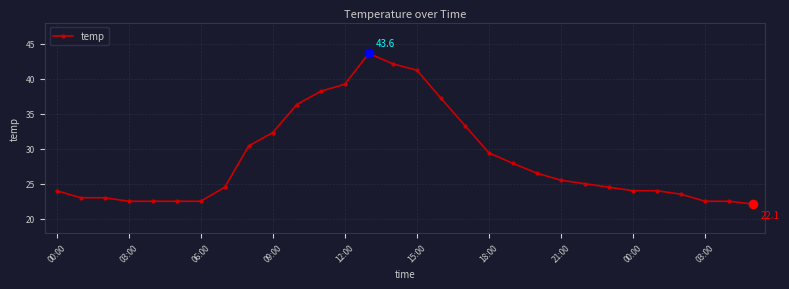

Is this an area chart (filled region under the line)?

No